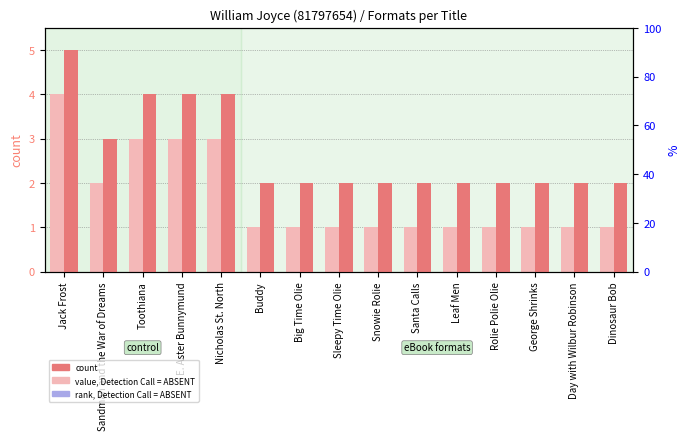

Which series has the largest total across all categories?

count